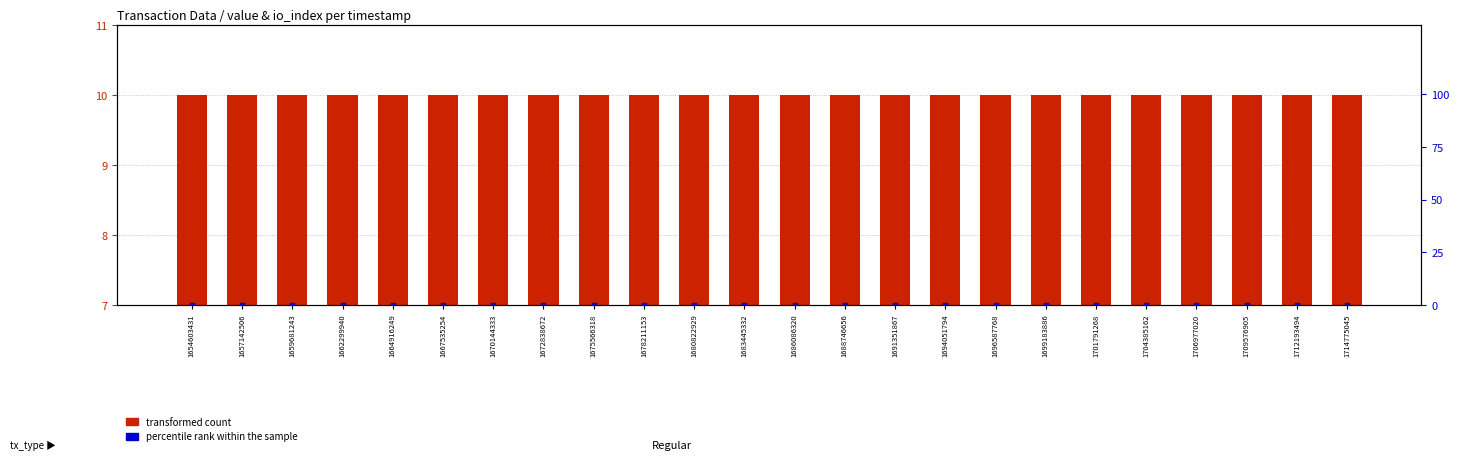

Which series has the largest total across all categories?

transformed count